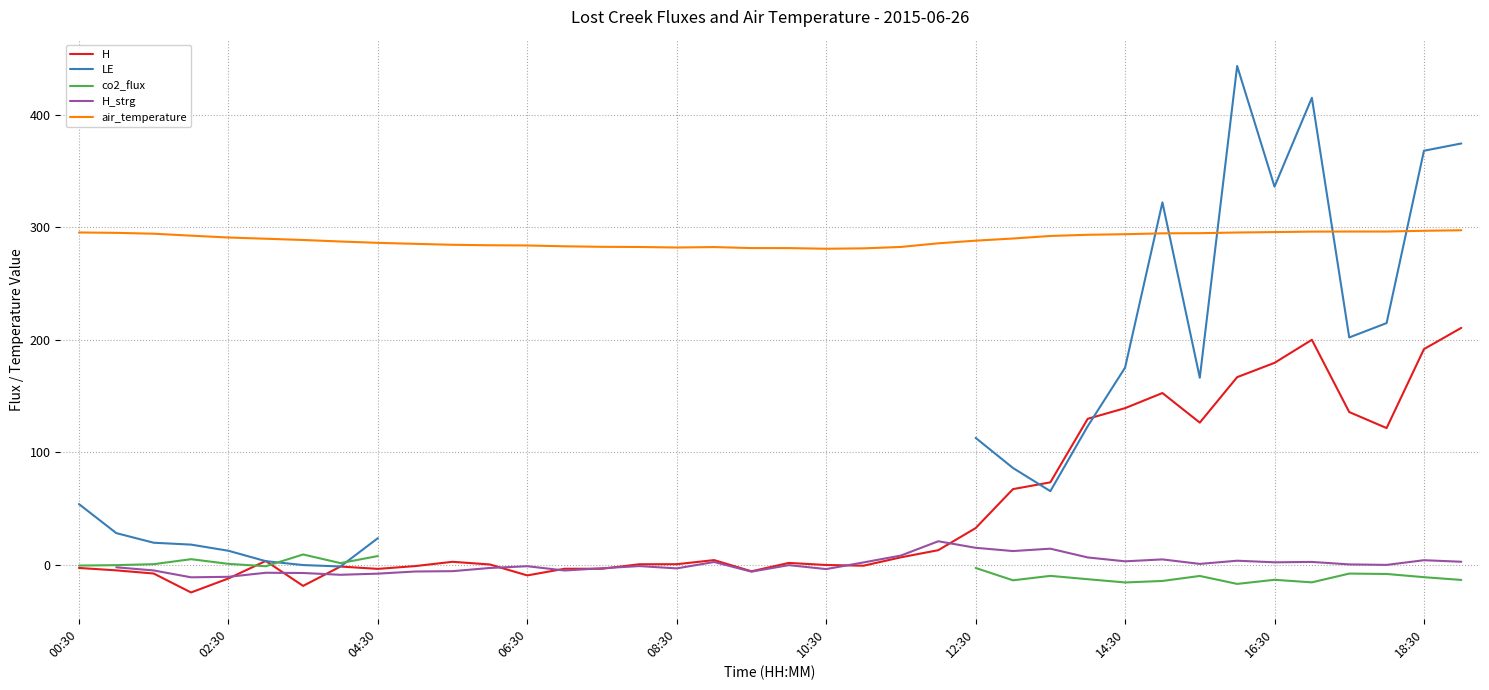

True or false: air_temperature and H cross at least once.

False